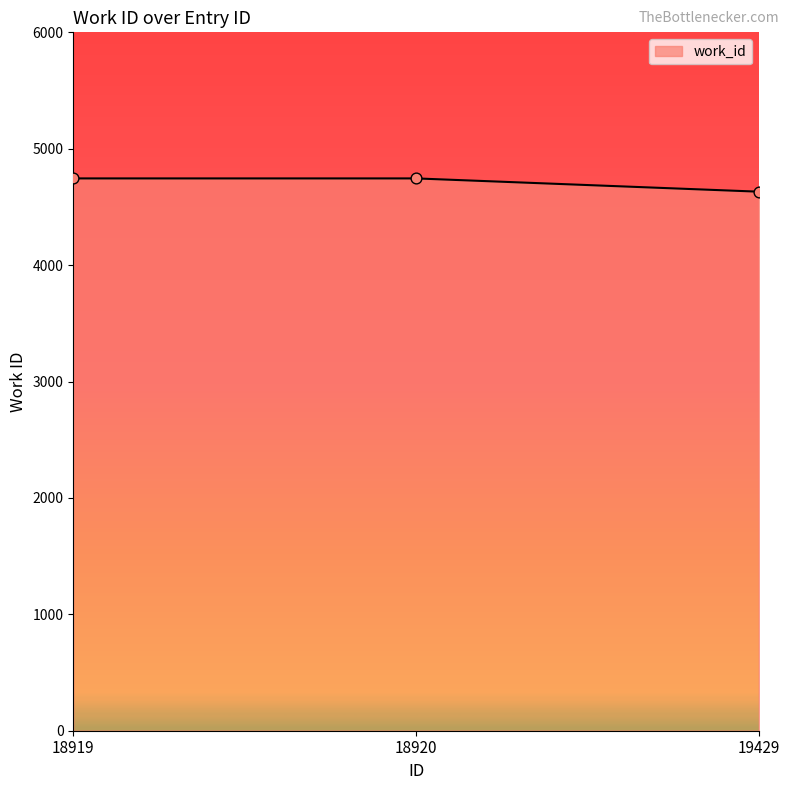

Approximately how many times larger is the value at 18919 compared to 19429?

1.0